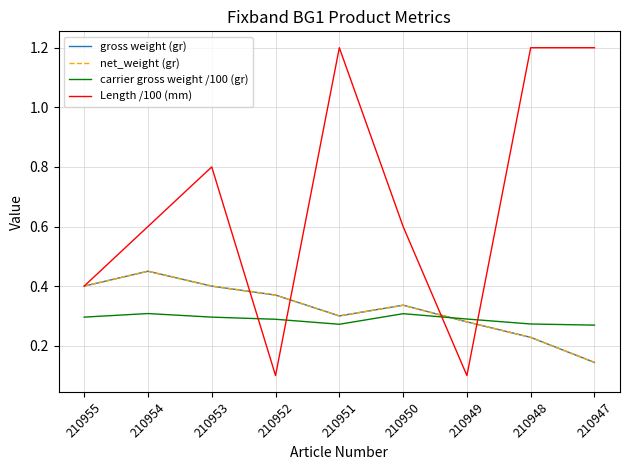

Which series has the widest spread of values?

Length /100 (mm)